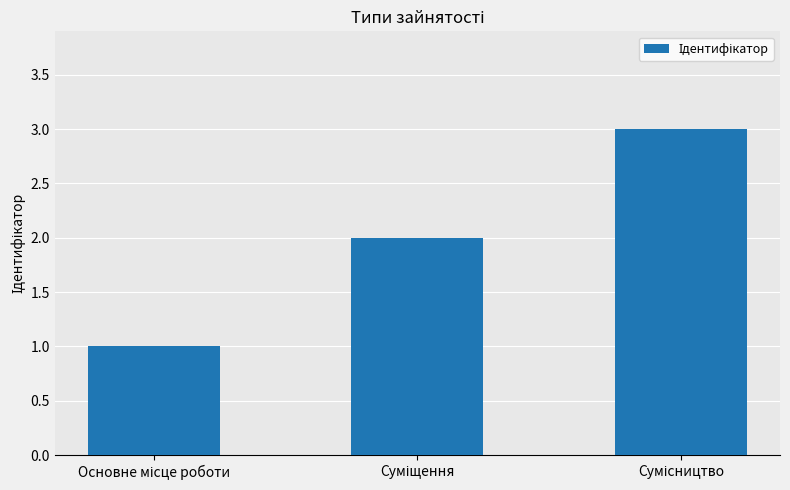

What is the sum of all values?

6